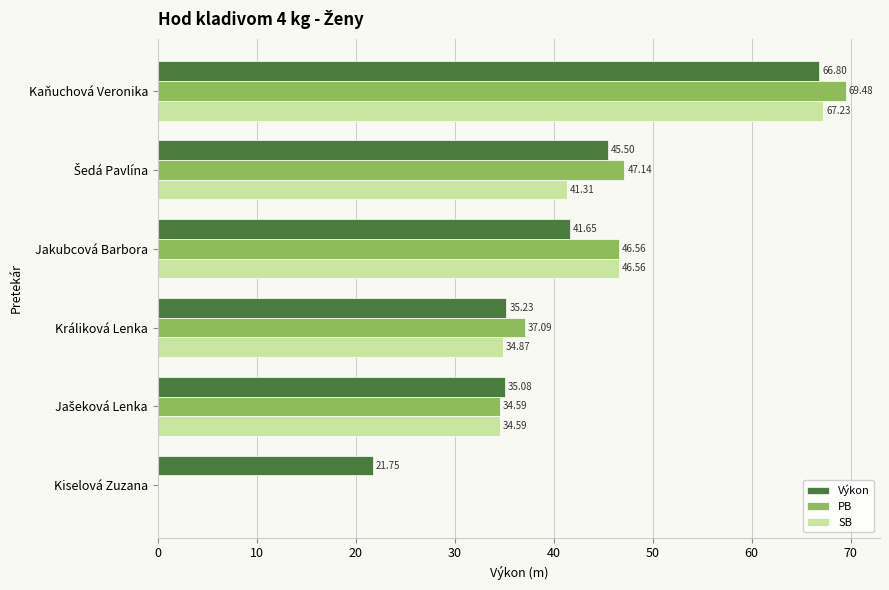

What is the sum of the SB values at Kiselová Zuzana and Jakubcová Barbora?

46.6